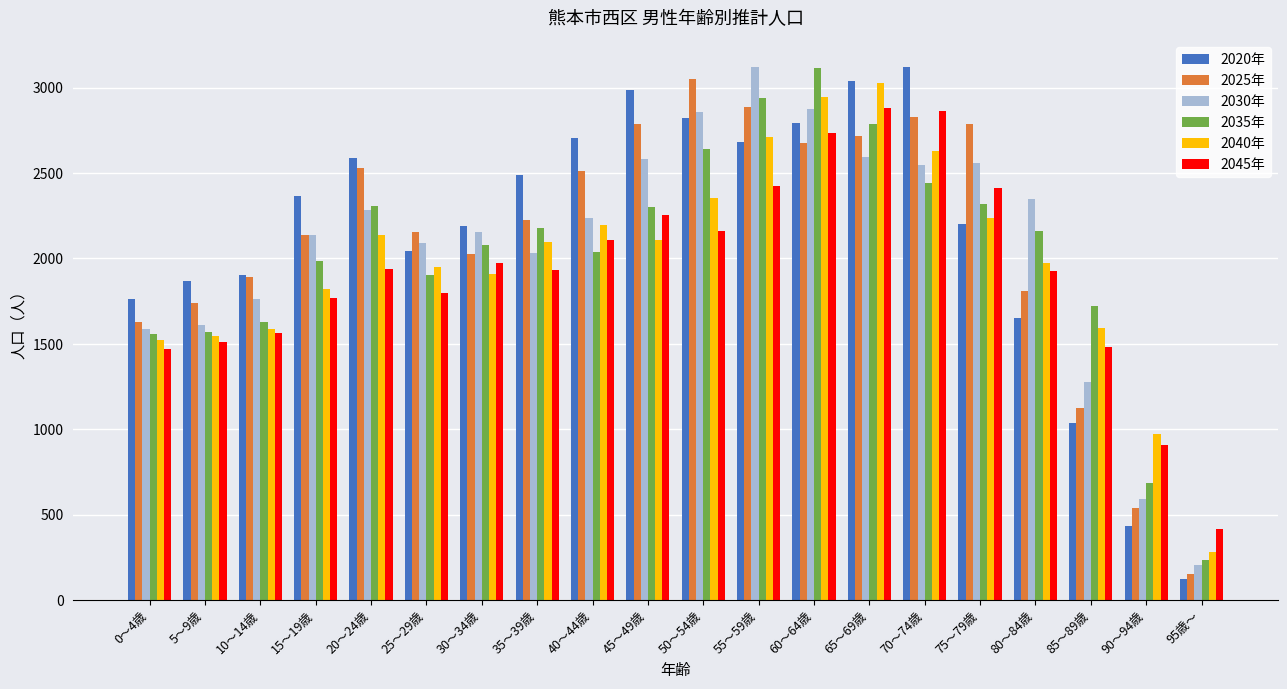

What is the label of the 13th bar from the left?

60～64歳